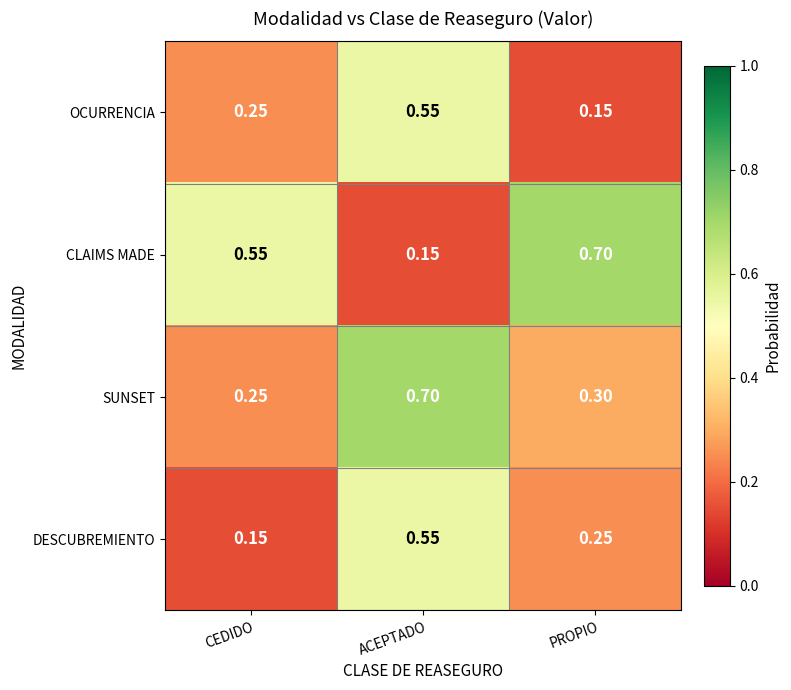

Which category has the lowest value in the CLAIMS MADE series?

ACEPTADO